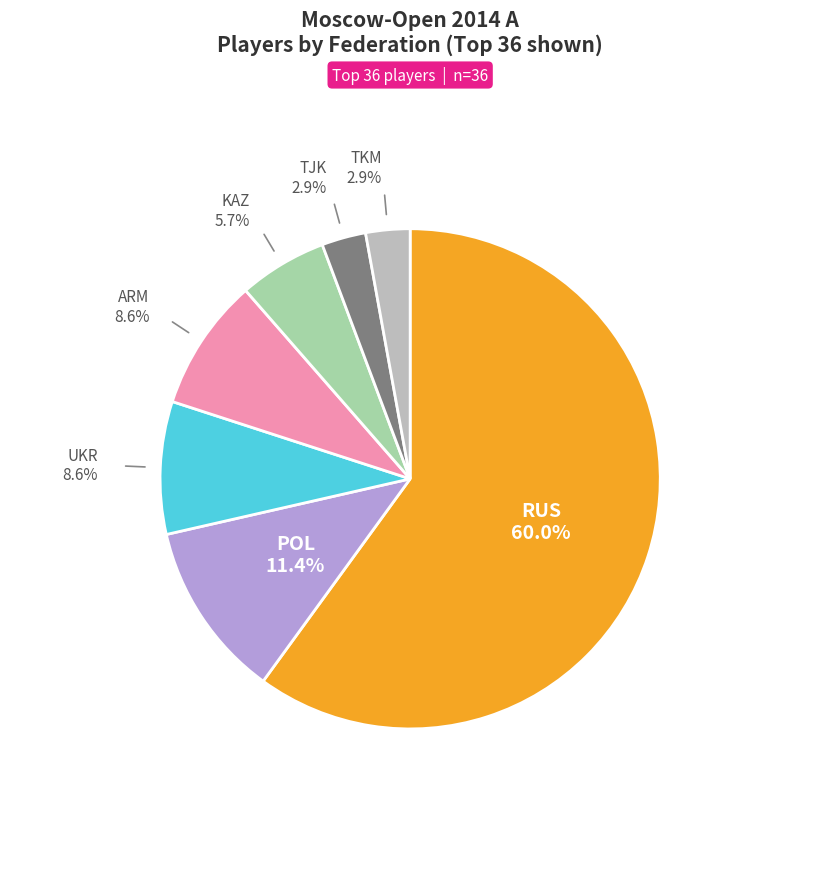

To the nearest percent, what is the difference between the RUS and ARM slice percentages?

51%